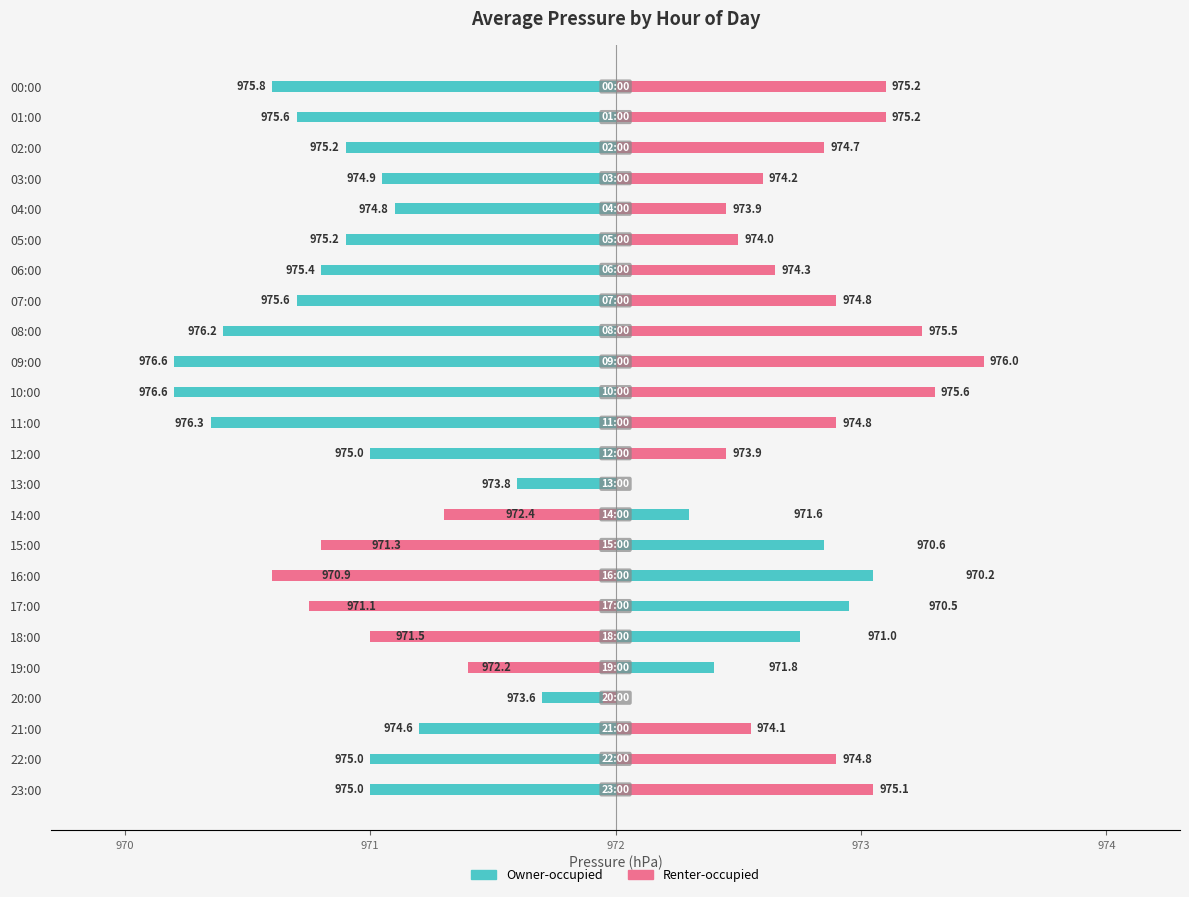

How many bars are there in total?

48